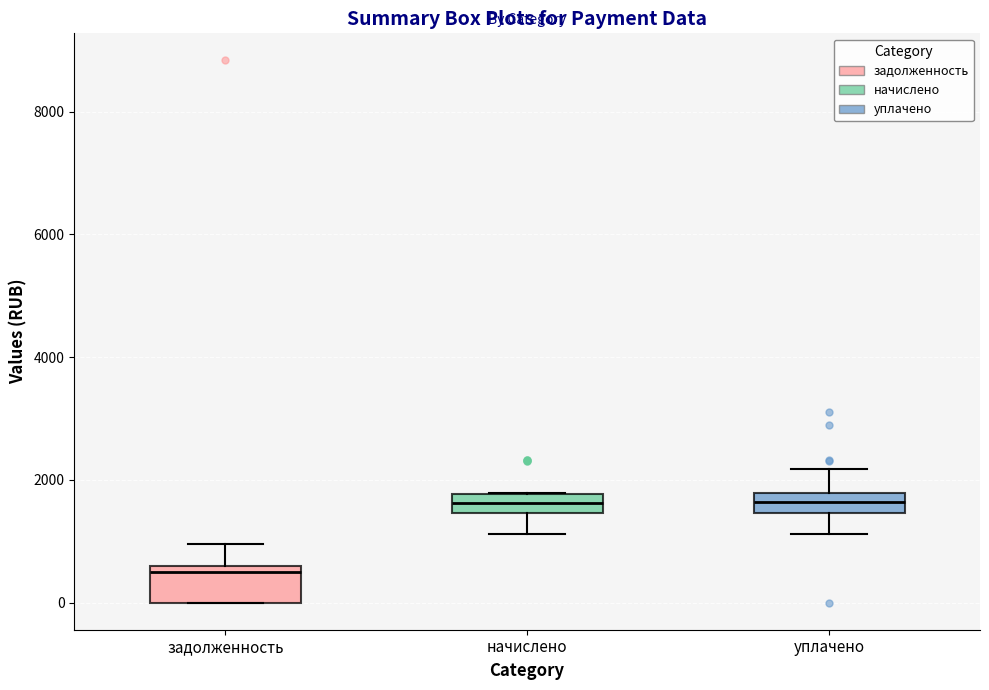

Reading left to right, transcribe this box plot: for each box, give where its median line is, the range the box spans, and where its two whiskers end, as read against the y-axis. The values are not printed on the chart, so give them approximately, as read against the axis.

задолженность: median 600 (just below the box's upper edge), box 0 to 600, whiskers 0 to 1000
начислено: median 1600, box 1400 to 1800, whiskers 1200 to 1800
уплачено: median 1600, box 1400 to 1800, whiskers 1200 to 2200